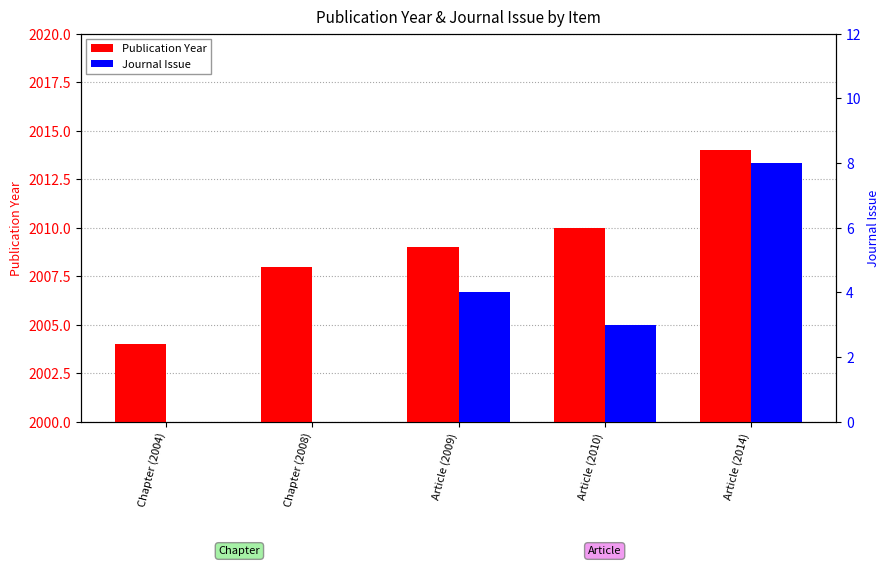

Are the bars grouped side by side (vs. stacked)?

Yes